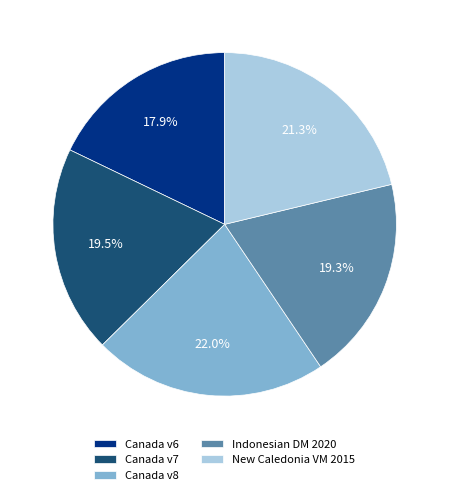

Which category has the smallest portion of the pie?

Canada v6